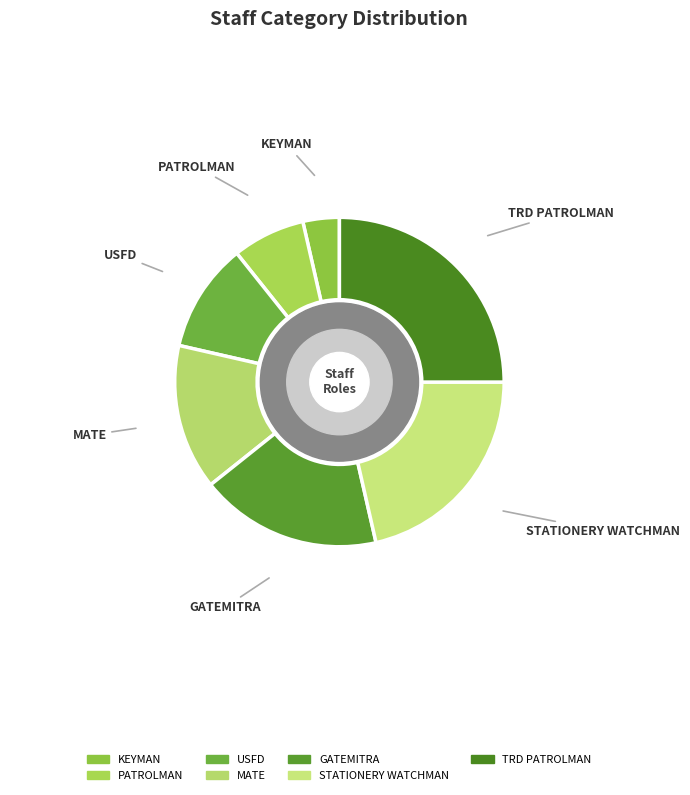

True or false: STATIONERY WATCHMAN accounts for 21% of the total.

True